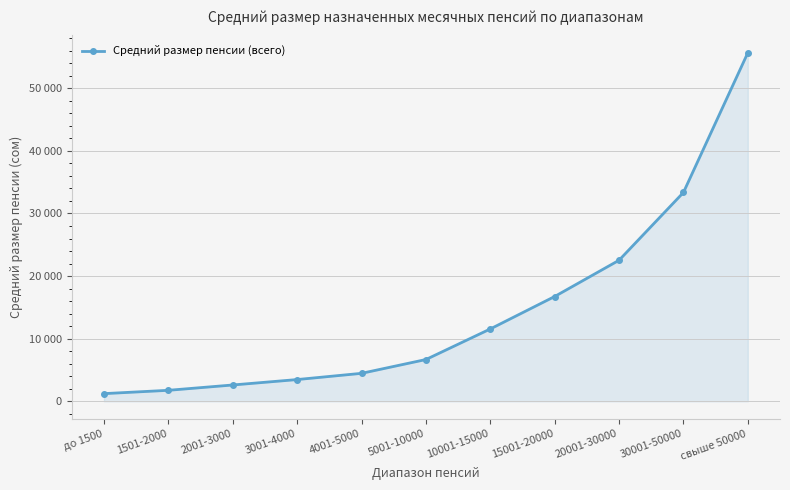

Does the chart have visible grid lines?

Yes